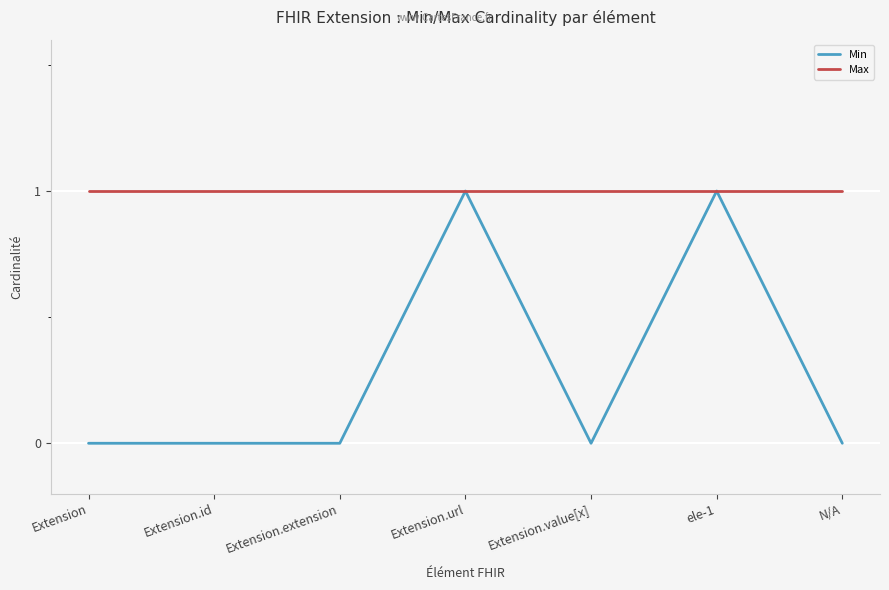

What are all the series names shown in the legend?

Min, Max